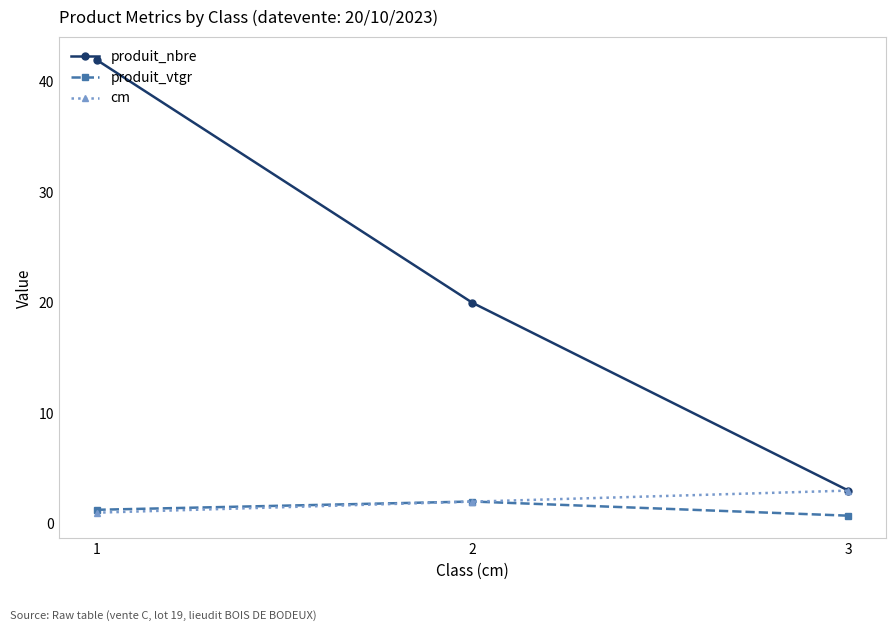

At which label does cm reach its peak?

3